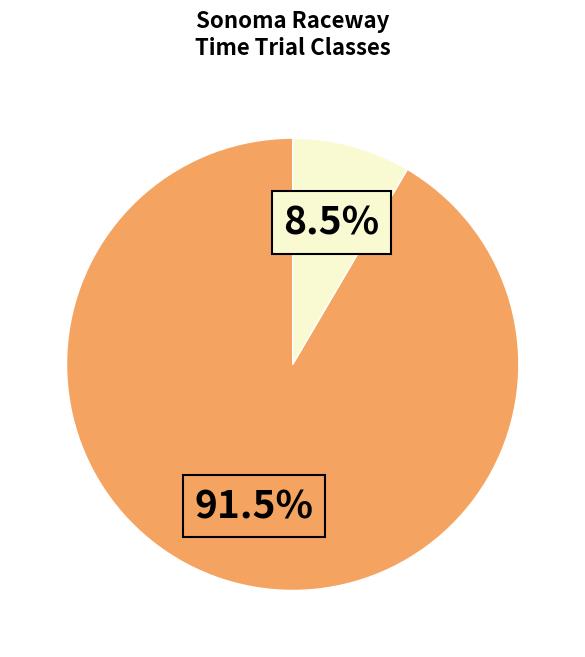

Is there a majority slice in this chart?

Yes